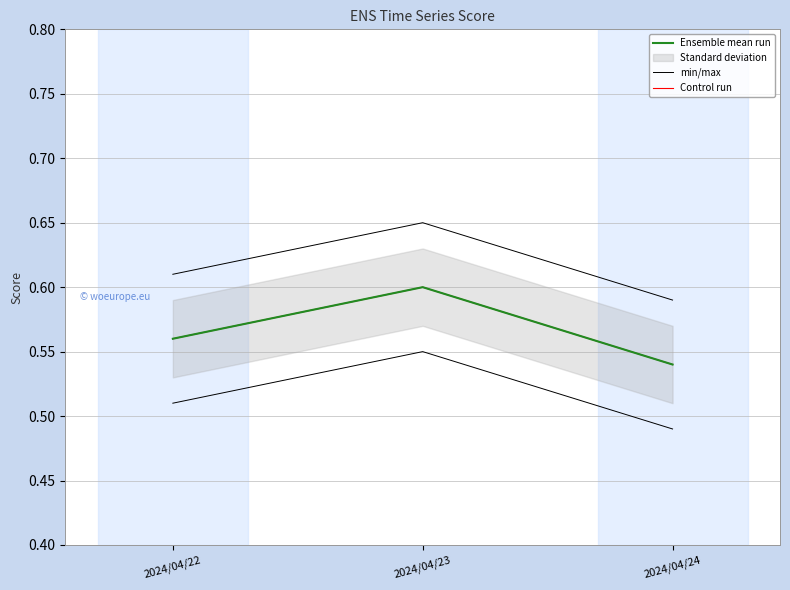

What is the approximate value of Control run at 2024/04/23?

0.6